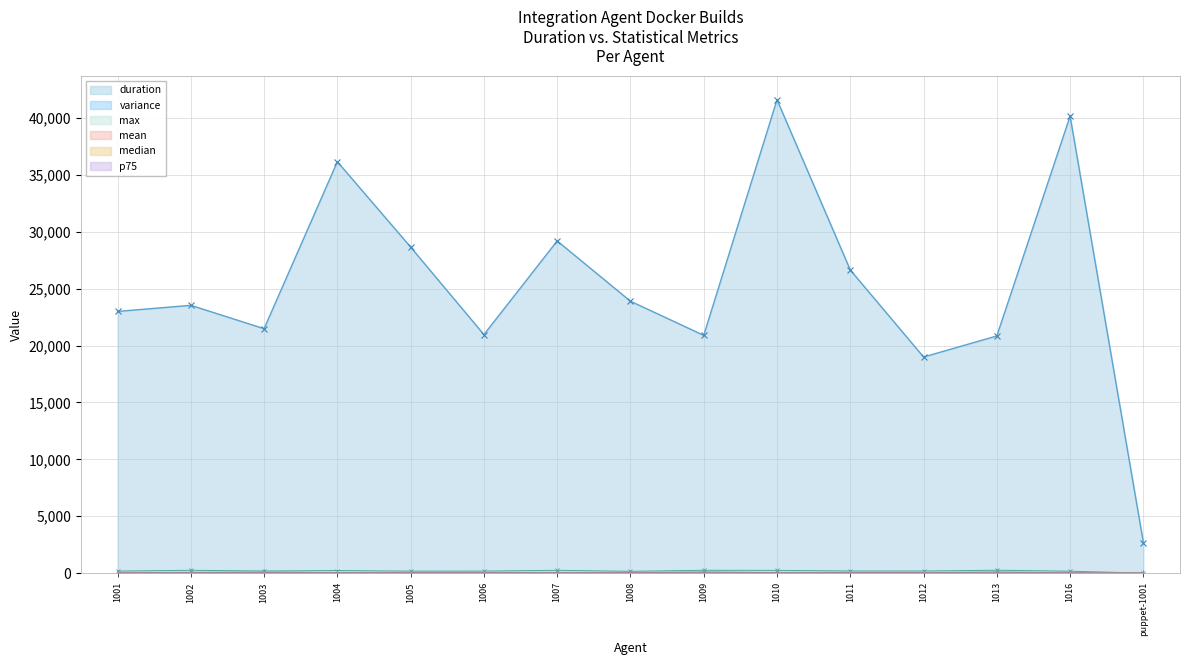

What is the sum of all max values?

2961.8